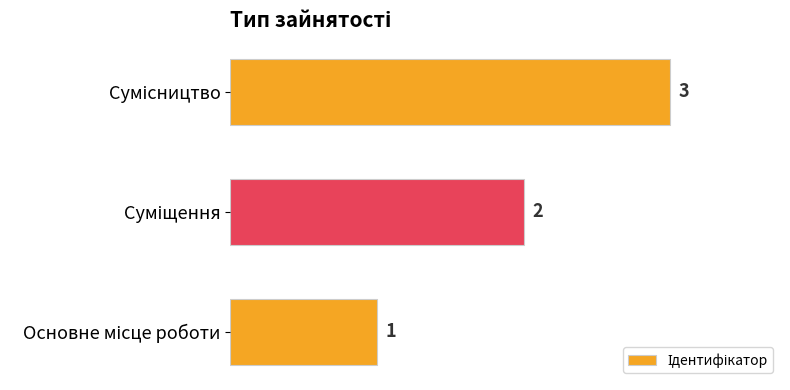

What is the maximum value shown in the chart?

3